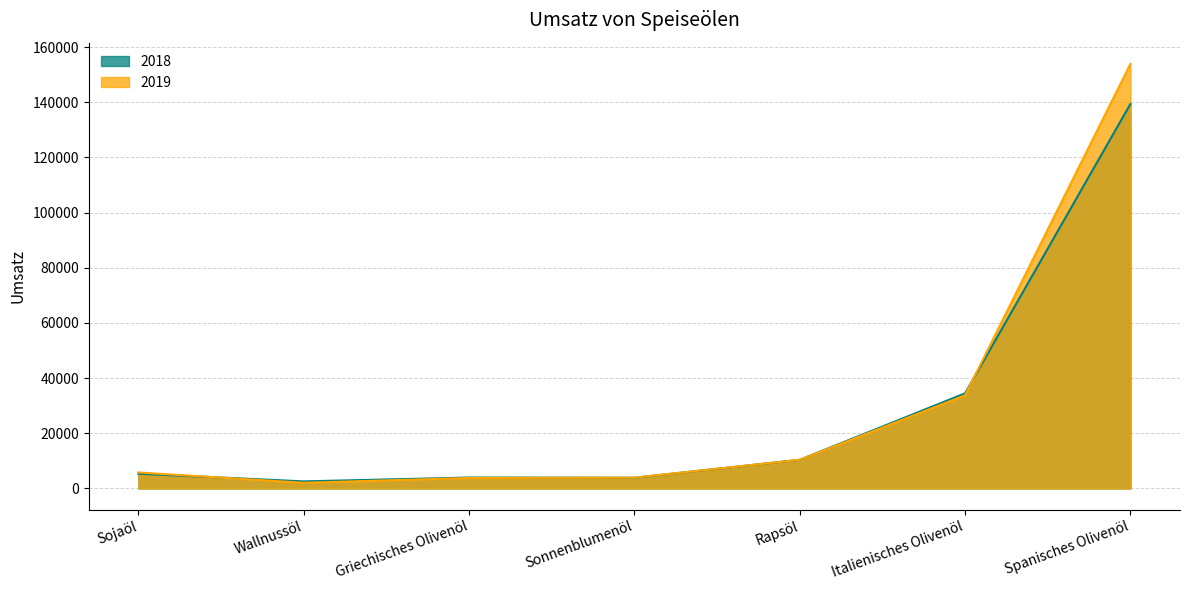

Between Sonnenblumenöl and Rapsöl, which series saw the biggest shift?

2018